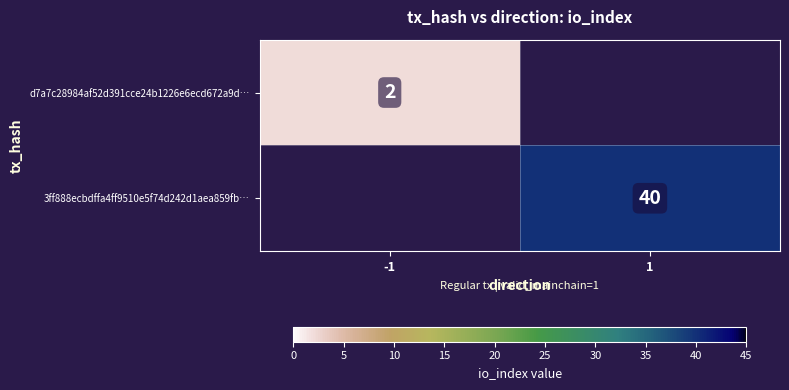

Is the value of 3ff888ecbdffa4ff9510e5f74d242d1aea859fb… at 1 greater than the value of d7a7c28984af52d391cce24b1226e6ecd672a9d… at -1?

Yes